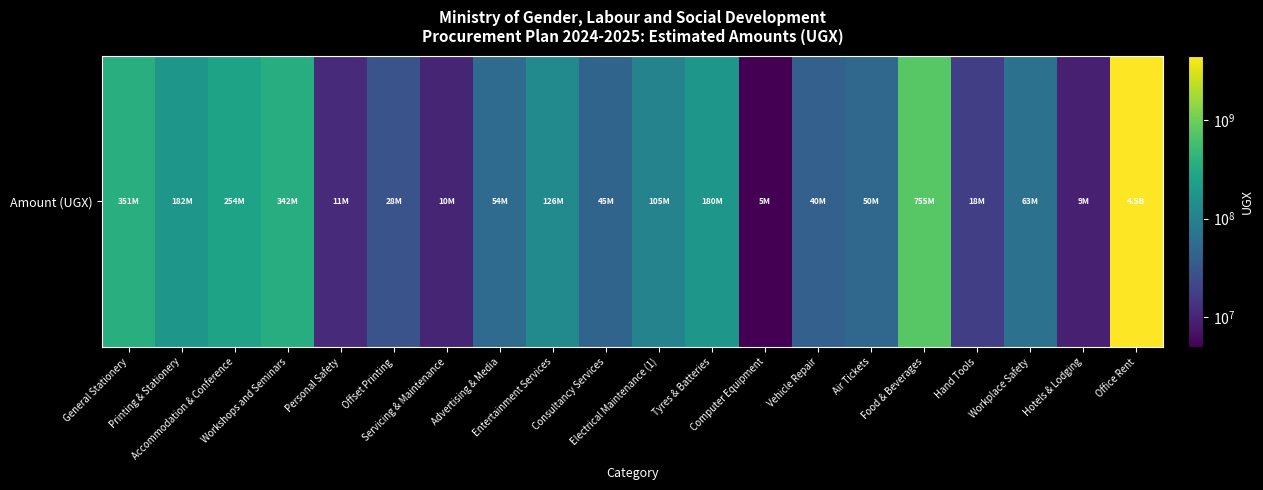

Rank the categories by value from lowest to highest.

Computer Equipment, Hotels & Lodging, Servicing & Maintenance, Personal Safety, Hand Tools, Offset Printing, Vehicle Repair, Consultancy Services, Air Tickets, Advertising & Media, Workplace Safety, Electrical Maintenance (1), Entertainment Services, Tyres & Batteries, Printing & Stationery, Accommodation & Conference, Workshops and Seminars, General Stationery, Food & Beverages, Office Rent